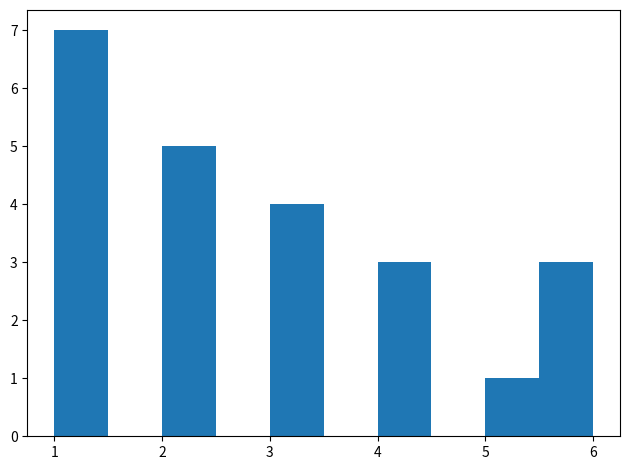

Reading left to right, list every bar in this chart as the range it spans on the x-axis followed by its height. The values are not printed on the chart, so give them approximately, as read against the axis.

1.0 to 1.5: 7
1.5 to 2.0: 0
2.0 to 2.5: 5
2.5 to 3.0: 0
3.0 to 3.5: 4
3.5 to 4.0: 0
4.0 to 4.5: 3
4.5 to 5.0: 0
5.0 to 5.5: 1
5.5 to 6.0: 3